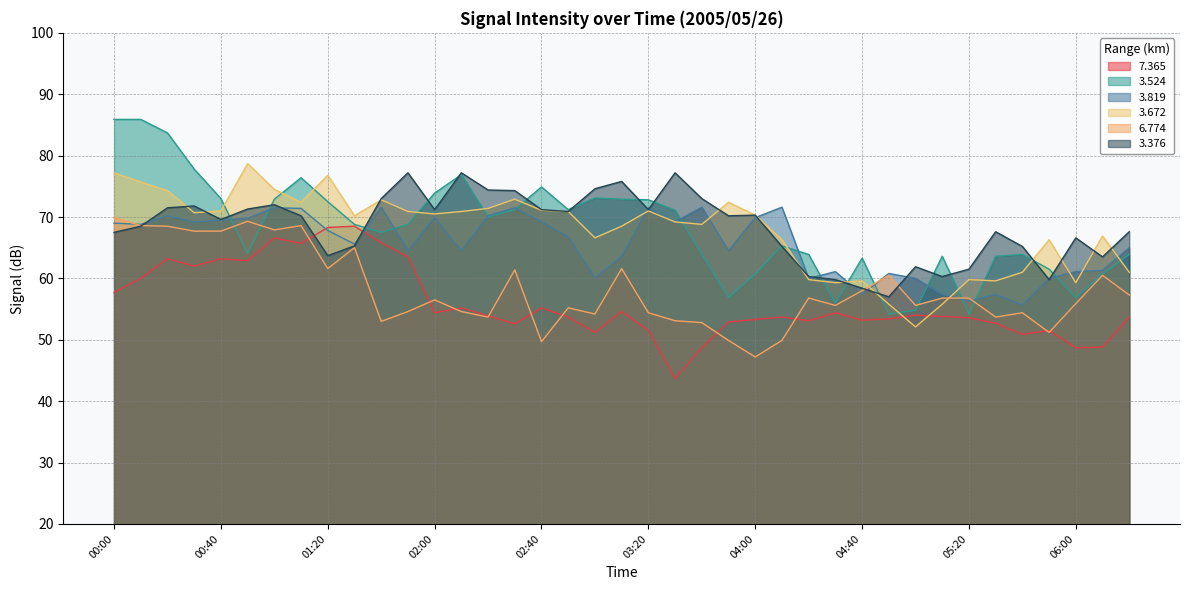

Reading right to left, what are all the values shown in this chart?

  7.365: 06:20=53.7	06:10=48.8	06:00=48.7	05:50=51.5	05:40=50.9	05:30=52.7	05:20=53.6	05:10=53.8	05:00=54.0	04:50=53.4	04:40=53.2	04:30=54.4	04:20=53.1	04:10=53.7	04:00=53.3	03:50=52.9	03:40=48.7	03:30=43.7	03:20=51.5	03:10=54.6	03:00=51.2	02:50=53.7	02:40=55.2	02:30=52.6	02:20=53.9	02:10=55.2	02:00=54.4	01:50=63.5	01:40=65.8	01:30=68.5	01:20=68.3	01:10=65.7	01:00=66.6	00:50=62.9	00:40=63.2	00:30=62.0	00:20=63.2	00:10=60.0	00:00=57.7
  3.672: 06:20=61.0	06:10=66.9	06:00=59.3	05:50=66.3	05:40=61.0	05:30=59.6	05:20=59.8	05:10=55.8	05:00=52.1	04:50=55.8	04:40=59.6	04:30=59.3	04:20=59.8	04:10=66.3	04:00=70.3	03:50=72.4	03:40=68.8	03:30=69.2	03:20=71.0	03:10=68.5	03:00=66.6	02:50=70.9	02:40=71.1	02:30=72.9	02:20=71.4	02:10=70.9	02:00=70.5	01:50=70.9	01:40=72.8	01:30=70.2	01:20=76.8	01:10=72.4	01:00=74.5	00:50=78.7	00:40=71.0	00:30=70.7	00:20=74.3	00:10=75.7	00:00=77.2
  6.774: 06:20=57.3	06:10=60.5	06:00=55.9	05:50=51.2	05:40=54.4	05:30=53.7	05:20=56.8	05:10=56.8	05:00=55.6	04:50=60.5	04:40=58.0	04:30=55.6	04:20=56.8	04:10=49.9	04:00=47.2	03:50=49.9	03:40=52.8	03:30=53.1	03:20=54.4	03:10=61.6	03:00=54.2	02:50=55.2	02:40=49.7	02:30=61.4	02:20=53.7	02:10=54.6	02:00=56.5	01:50=54.6	01:40=53.0	01:30=65.0	01:20=61.6	01:10=68.6	01:00=67.9	00:50=69.3	00:40=67.7	00:30=67.7	00:20=68.5	00:10=68.6	00:00=69.9
  3.376: 06:20=67.6	06:10=63.5	06:00=66.6	05:50=59.8	05:40=65.2	05:30=67.6	05:20=61.5	05:10=60.3	05:00=61.9	04:50=57.0	04:40=58.4	04:30=59.8	04:20=60.3	04:10=65.2	04:00=70.3	03:50=70.2	03:40=73.0	03:30=77.2	03:20=71.2	03:10=75.8	03:00=74.6	02:50=70.9	02:40=71.2	02:30=74.3	02:20=74.4	02:10=77.2	02:00=71.2	01:50=77.2	01:40=73.0	01:30=65.3	01:20=63.7	01:10=70.2	01:00=72.0	00:50=71.3	00:40=69.6	00:30=71.8	00:20=71.5	00:10=68.5	00:00=67.5